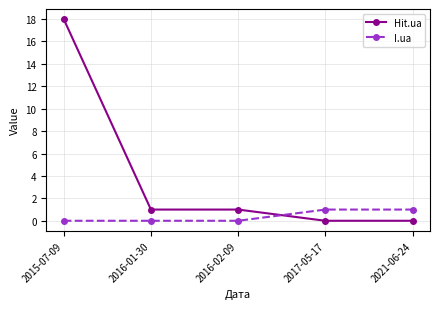

True or false: Hit.ua and I.ua cross at least once.

True